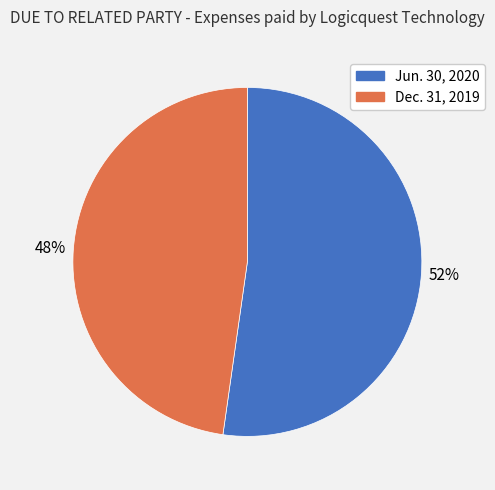

Is there any slice that represents more than half of the pie?

Yes